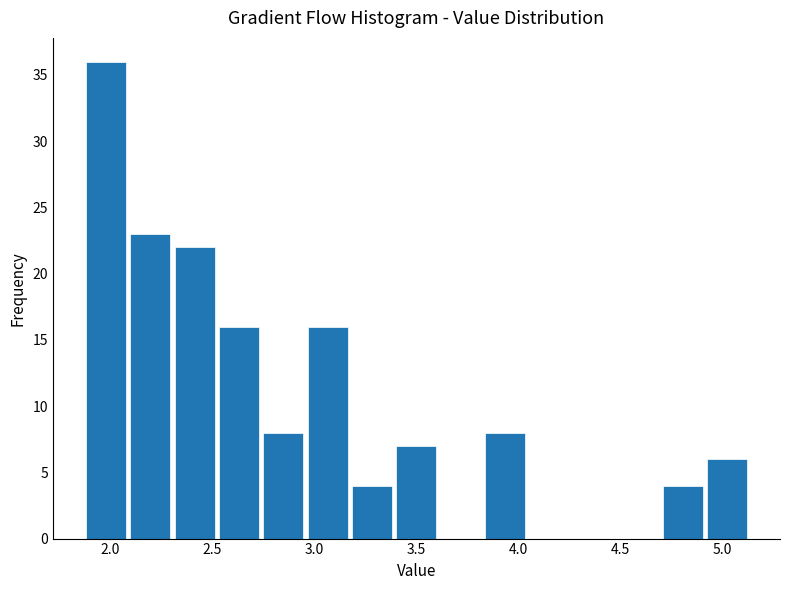

Which range on the x-axis has the tallest bar?

1.85 to 2.10